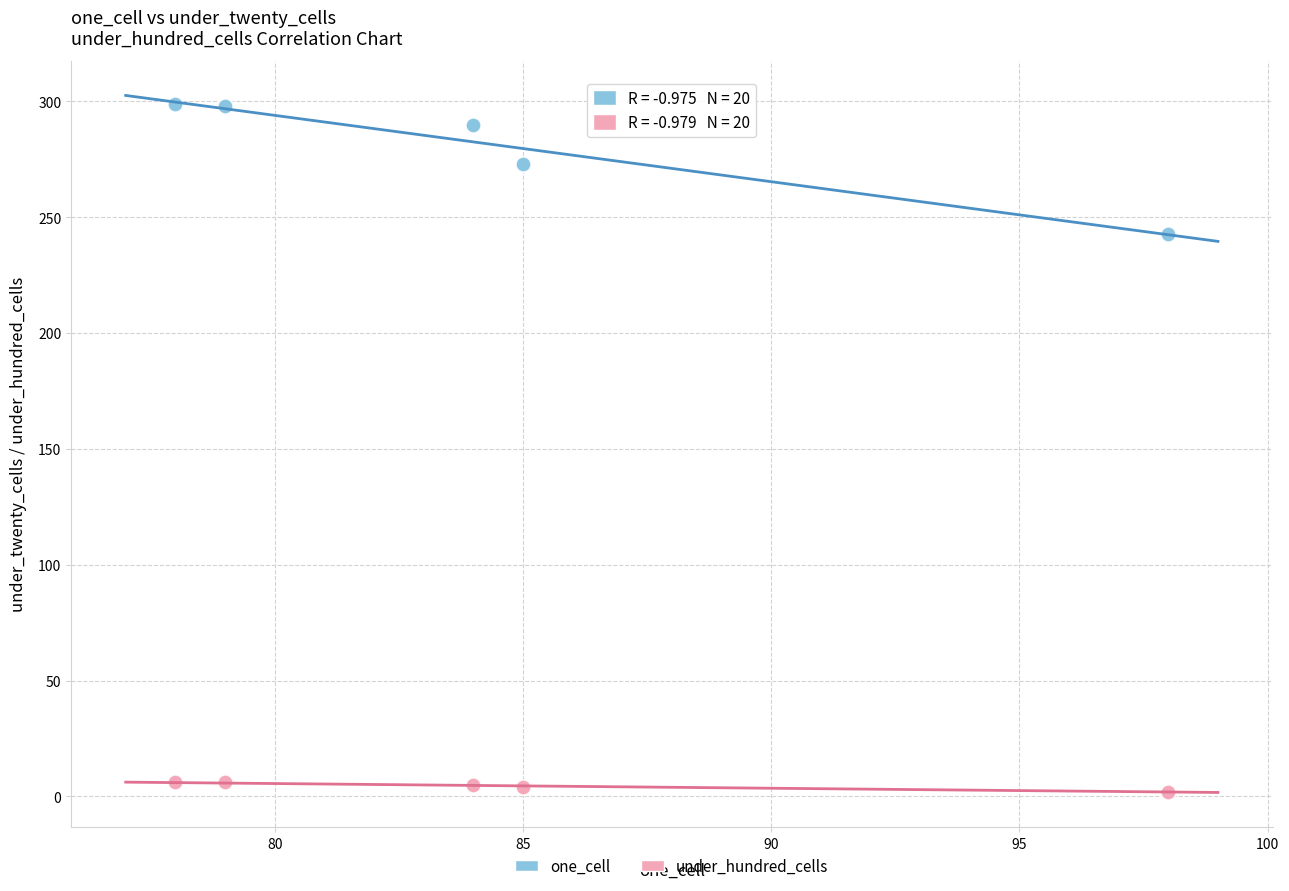

What are all the series names shown in the legend?

one_cell, under_hundred_cells